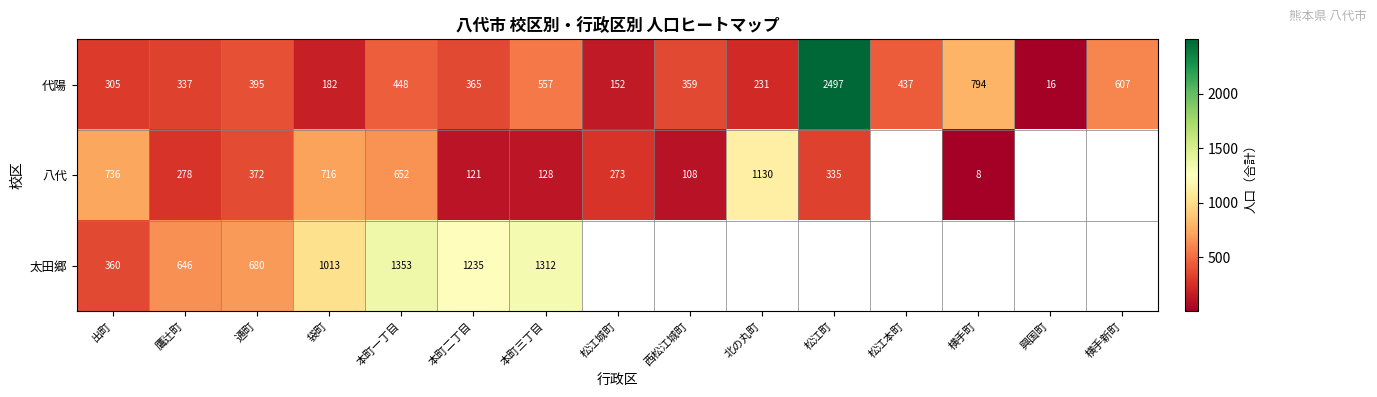

At which label is 代陽 closest to 1256?

横手町